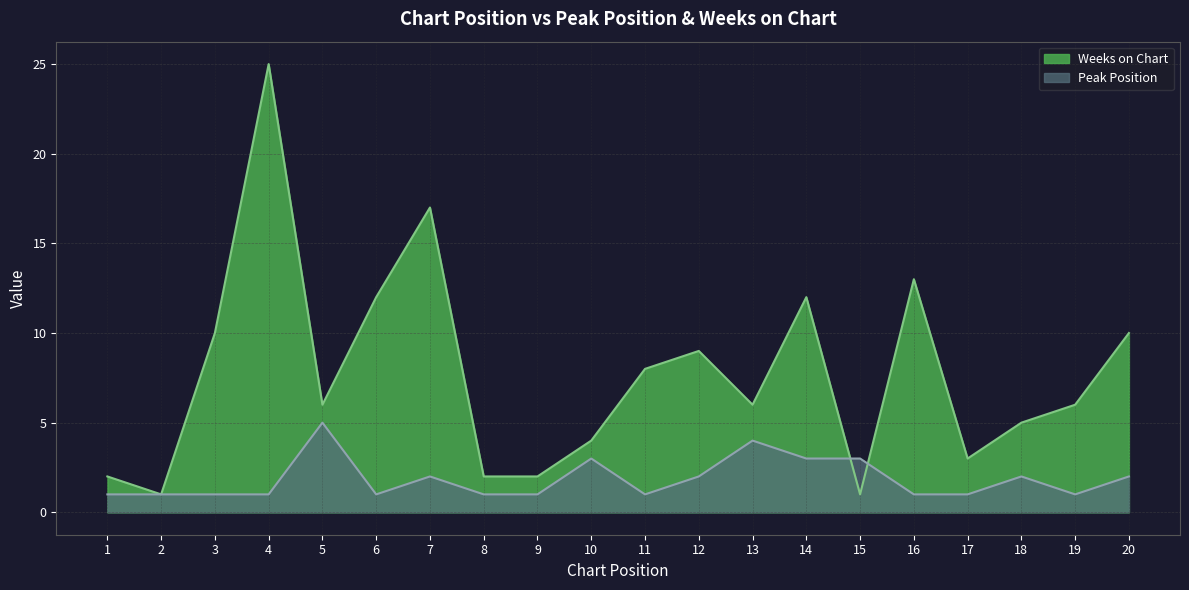

Which series changed the most between 11 and 13?

Peak Position